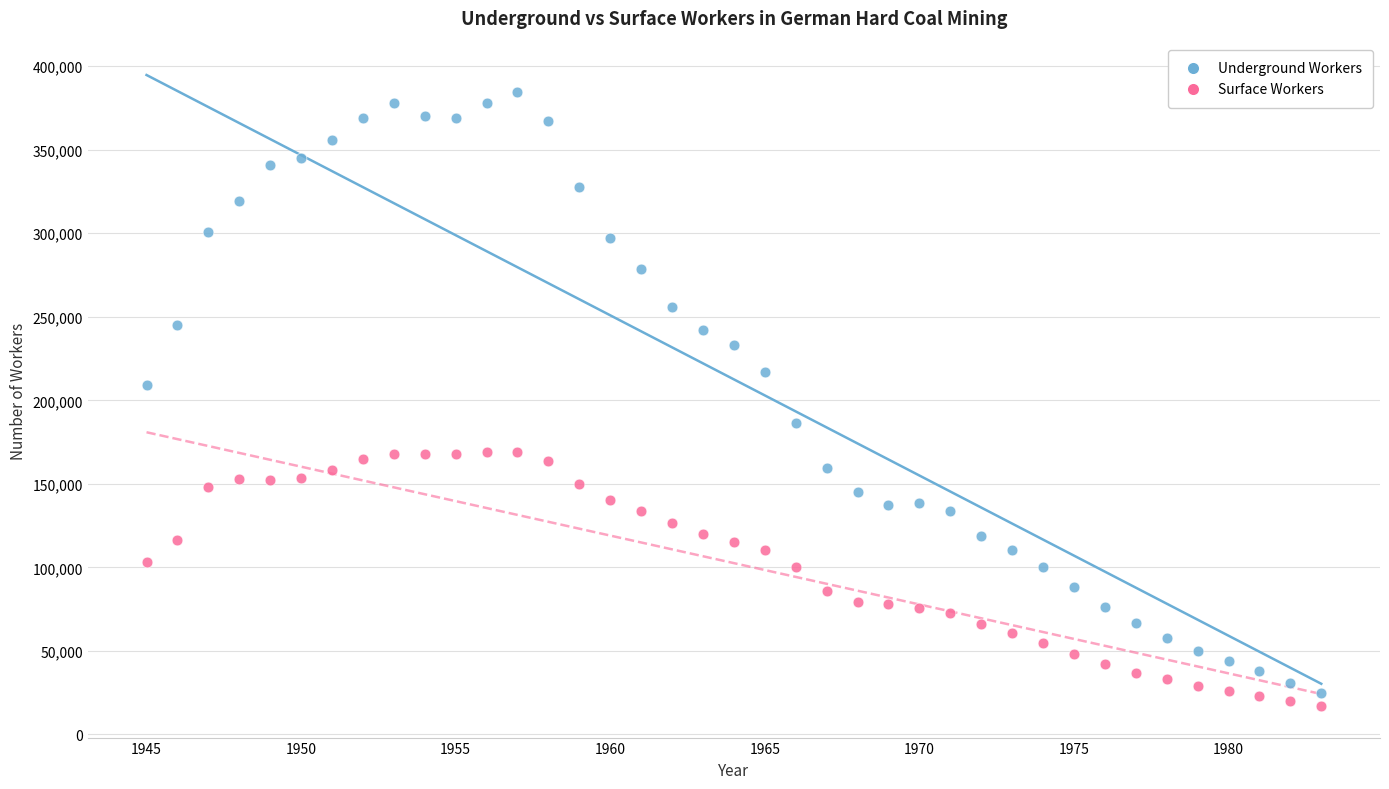

Across all data points, what is the range of X values (max minus min)?

38